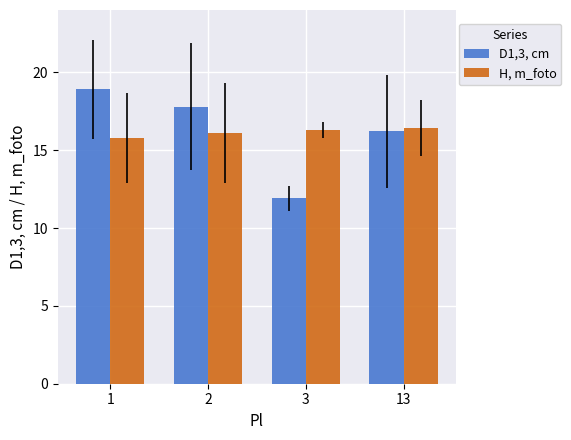

What is the difference between the maximum and minimum values in the D1,3, cm series?

7.0